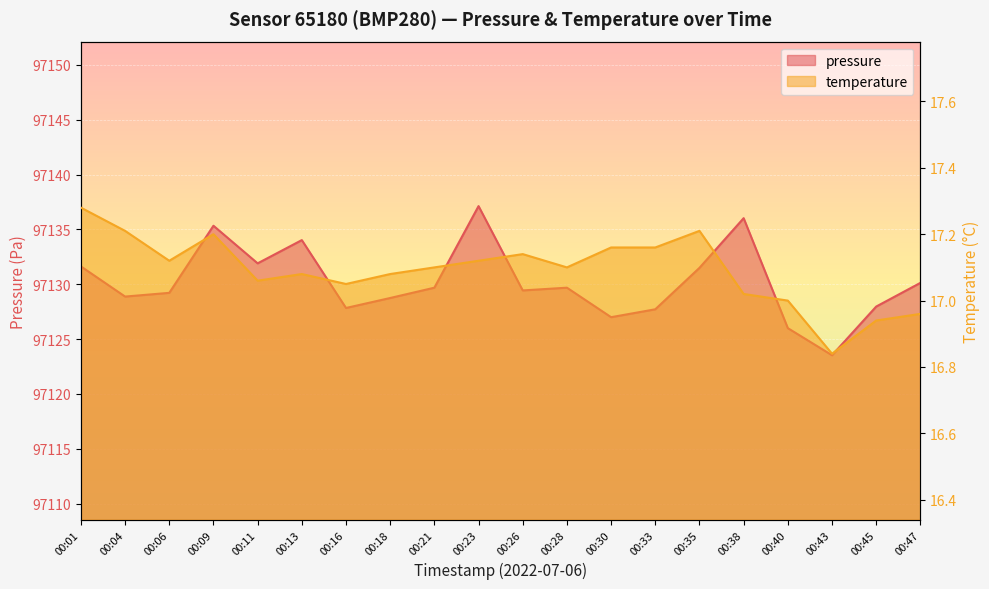

How many values in the temperature series are below 17?

3